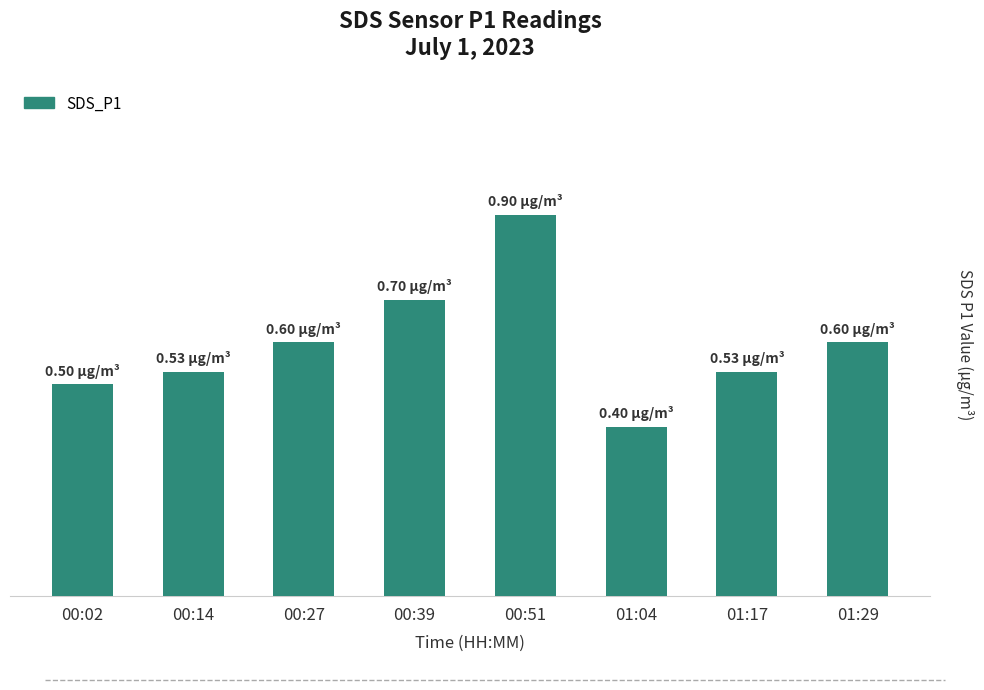

Does the chart contain any negative values?

No